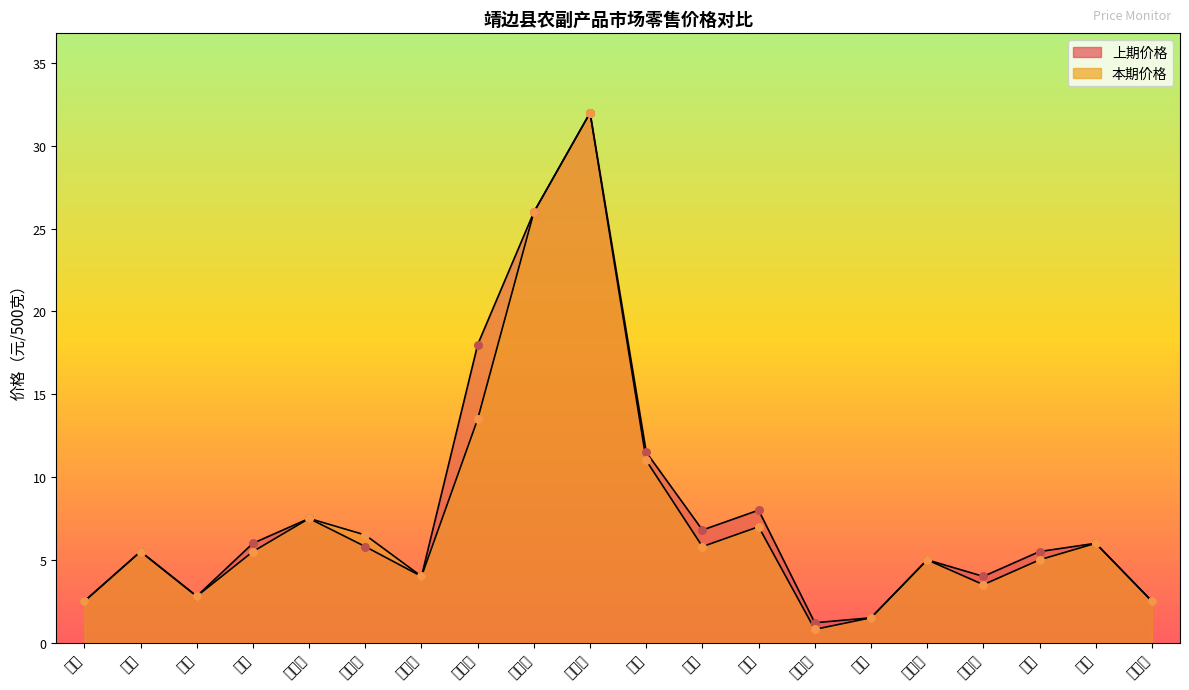

Which series has the largest Y range (max minus min)?

本期价格